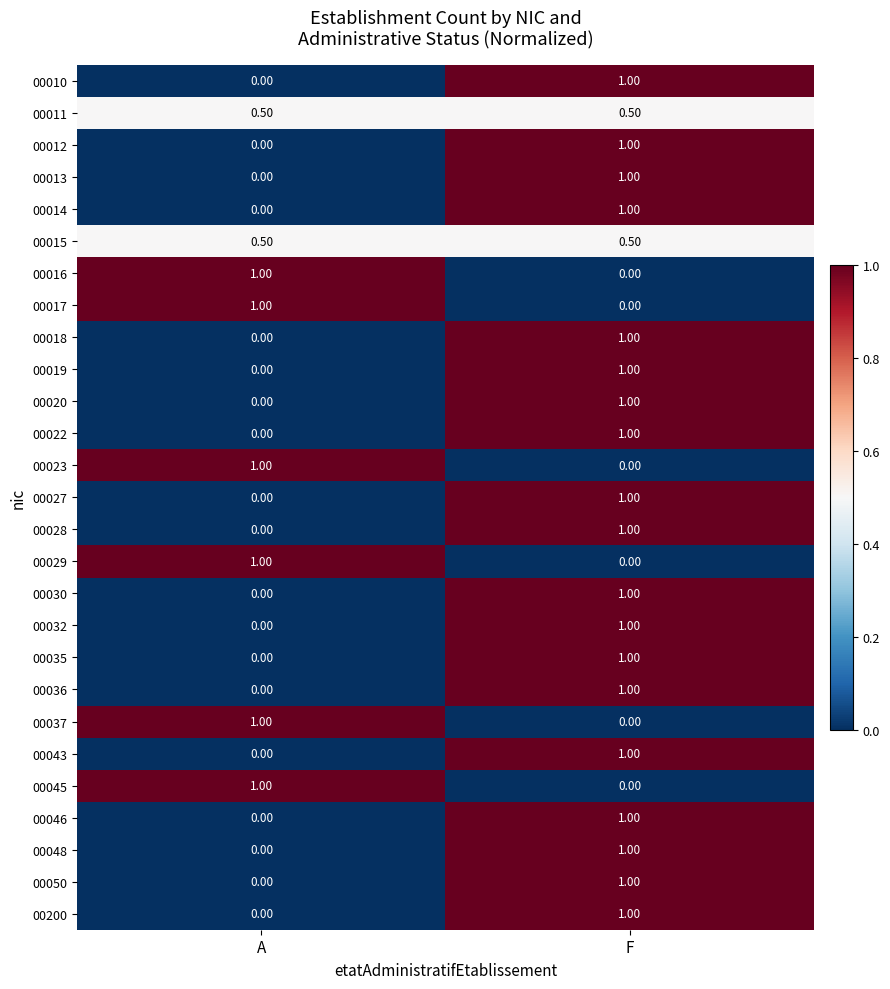

List the labels in order of 00019 value, smallest first.

A, F